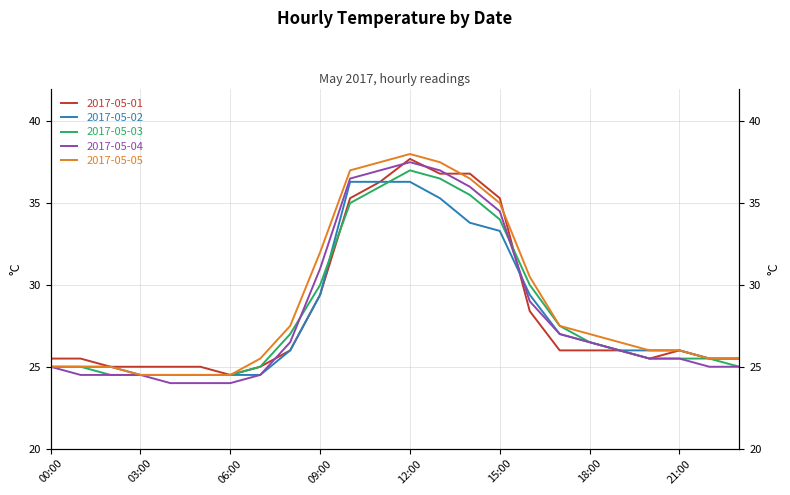

What is the sum of all 2017-05-02 values?

676.1